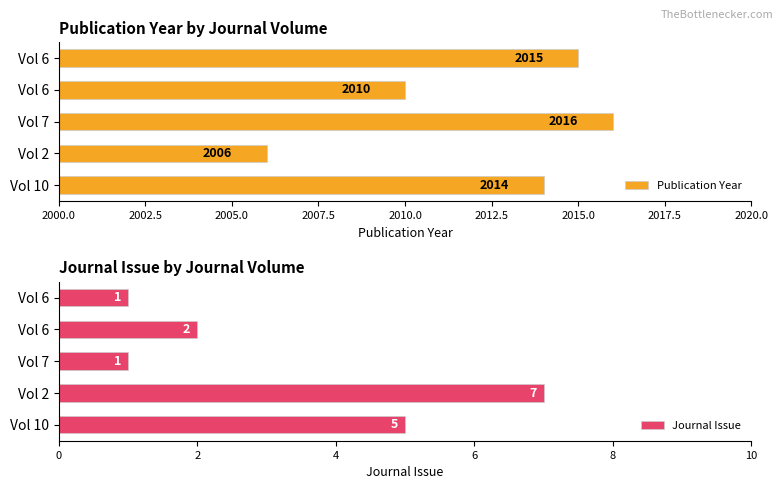

Reading right to left, extract all data points from this chart.

Publication Year: 2015	2010	2016	2006	2014
Journal Issue: 1	2	1	7	5